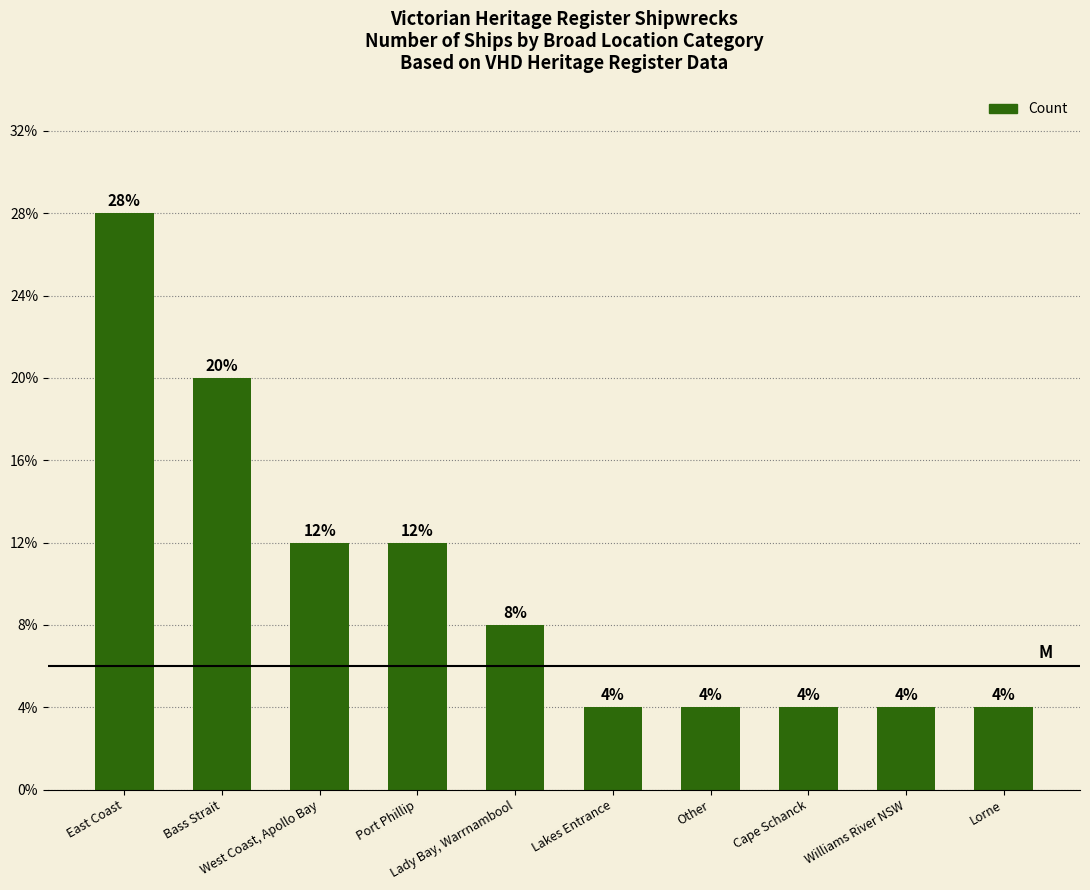

Where does the data first go above 2?

East Coast